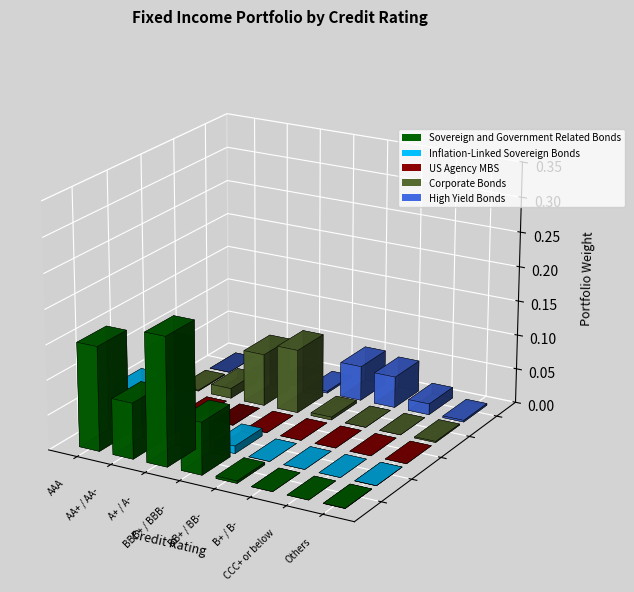

How many values in US Agency MBS are above zero?

1